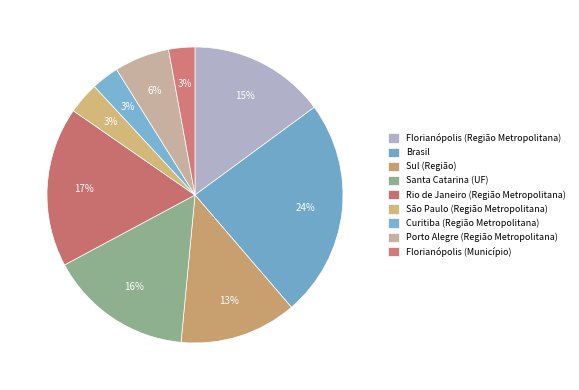

Rank the categories by value from lowest to highest.

Florianópolis (Município), Curitiba (Região Metropolitana), São Paulo (Região Metropolitana), Porto Alegre (Região Metropolitana), Sul (Região), Florianópolis (Região Metropolitana), Santa Catarina (UF), Rio de Janeiro (Região Metropolitana), Brasil